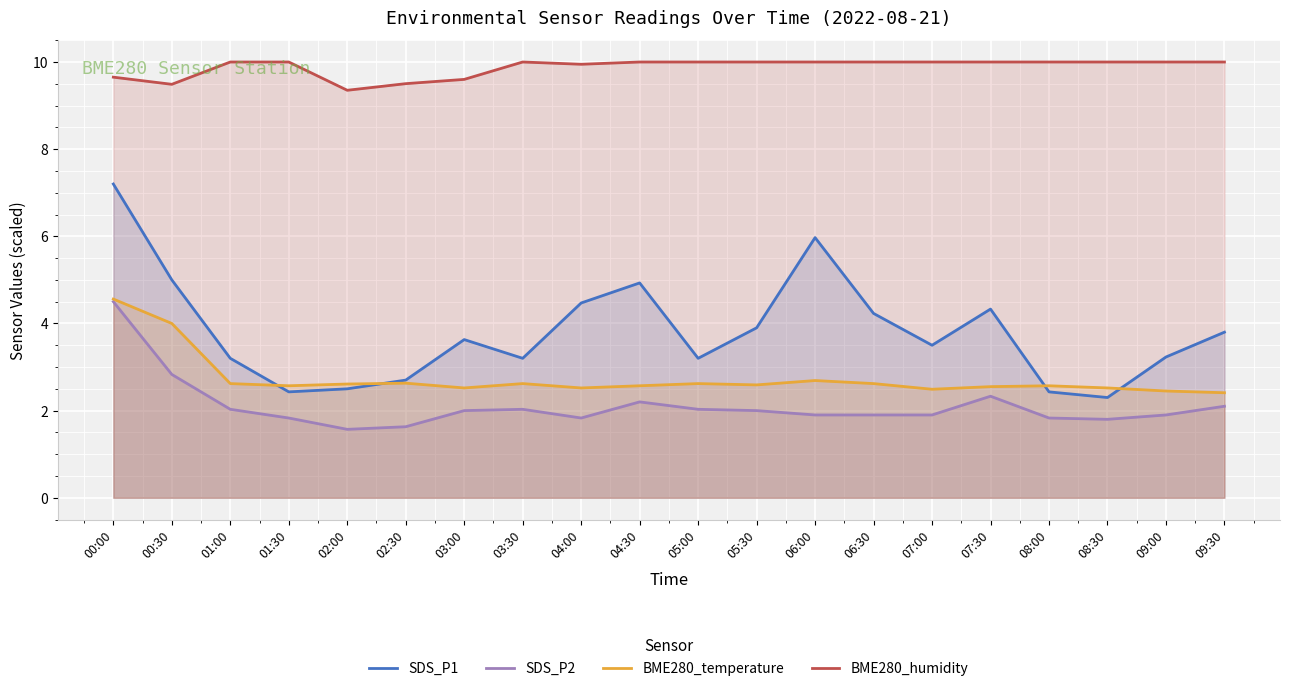

What is the difference between the SDS_P2 values at 08:30 and 04:30?

0.4